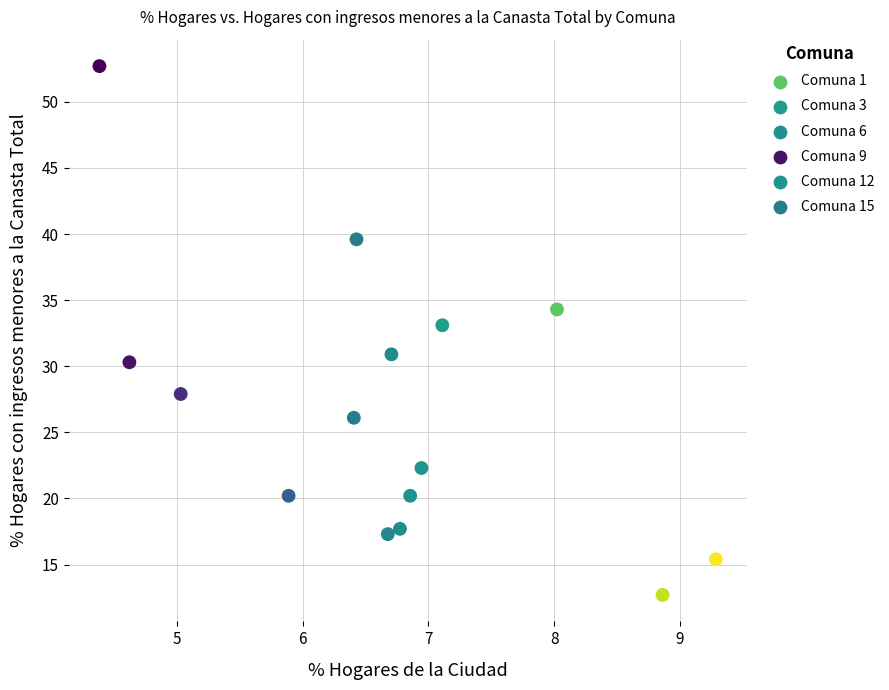

What is the range of X values (max minus min)?

4.9